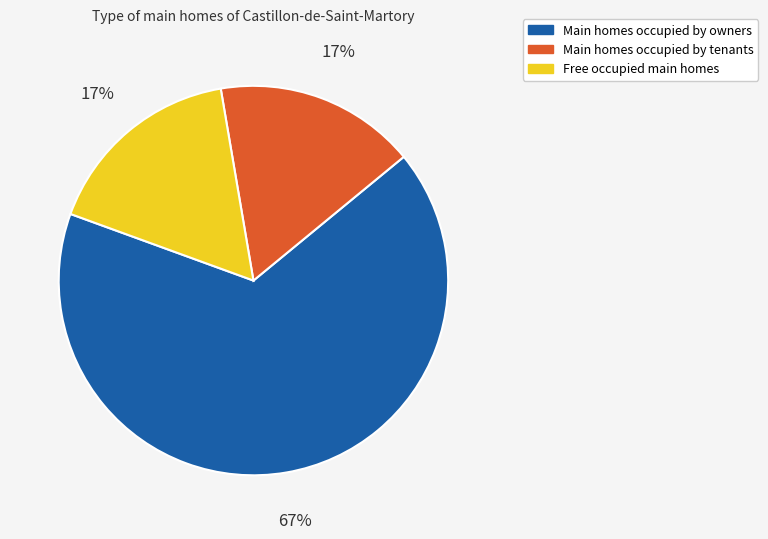

Is there any slice that represents more than half of the pie?

Yes